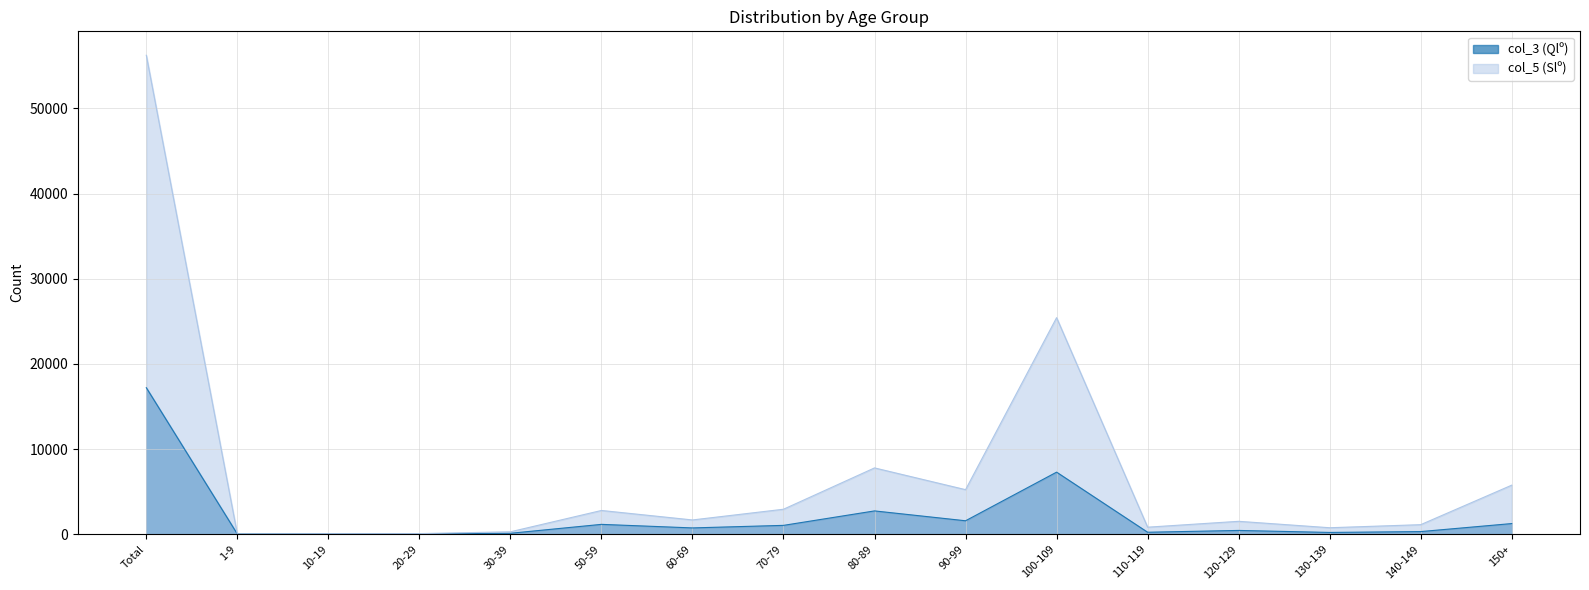

What value does the col_5 (Slº) series have at 130-139?

761